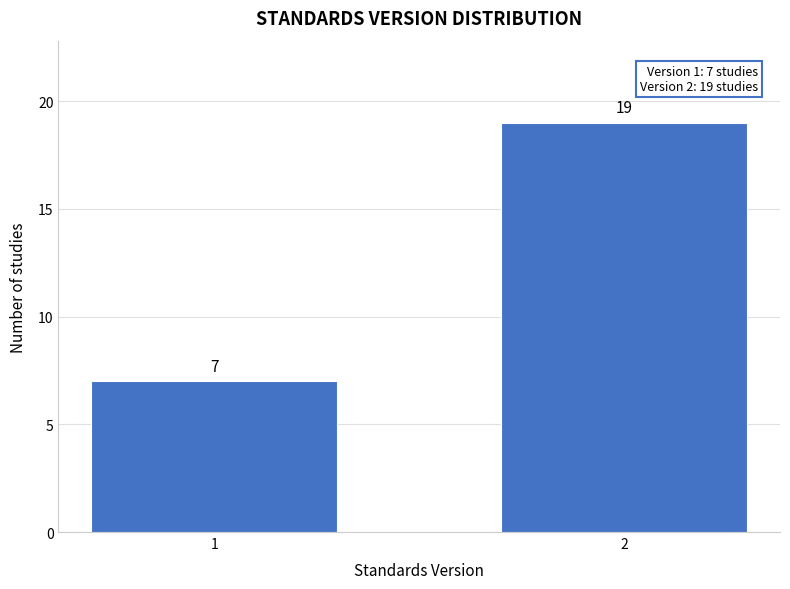

Reading left to right, what are all the values shown in this chart?

7	19